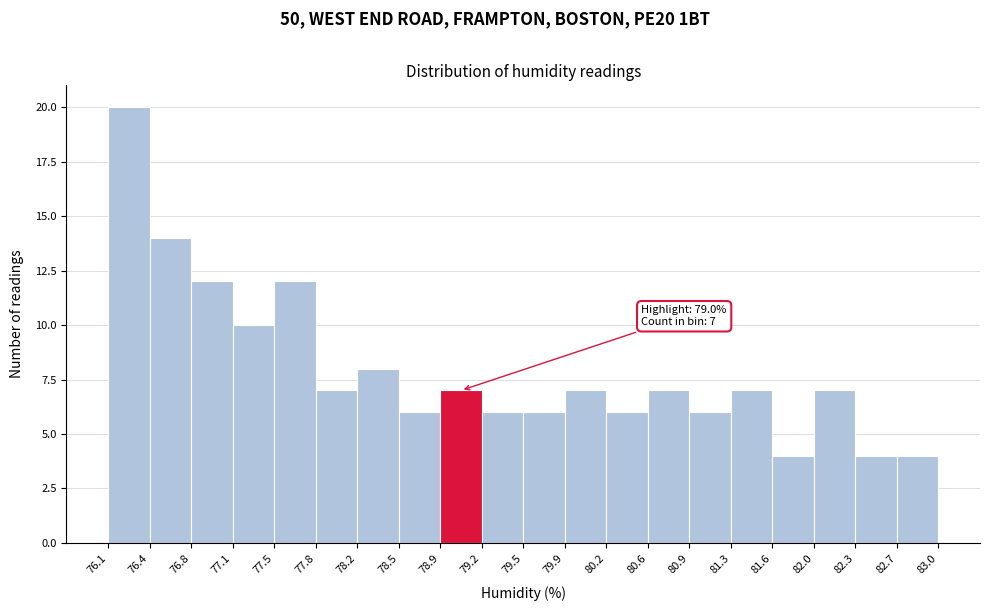

Over which range of the x-axis is the bar tallest?

76.1 to 76.4